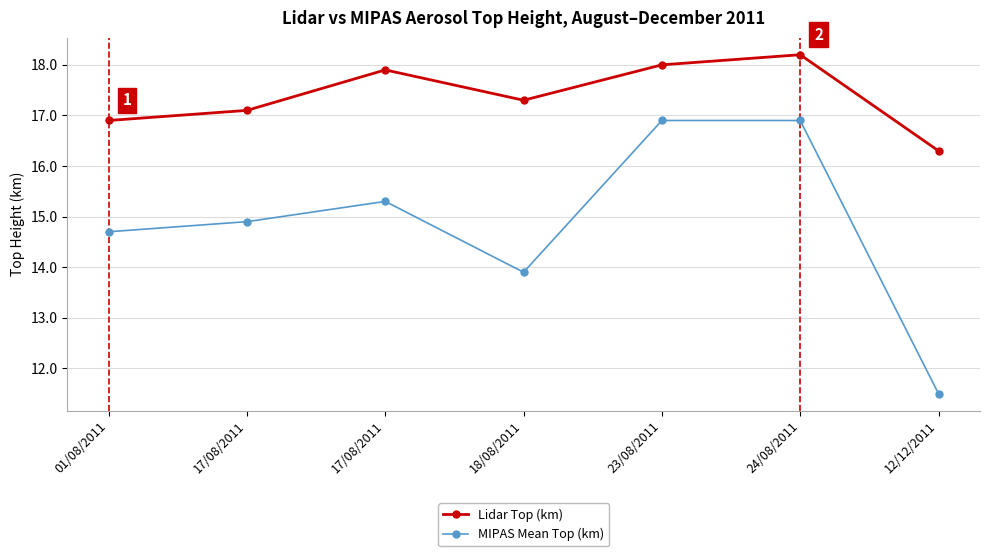

True or false: MIPAS Mean Top (km) and Lidar Top (km) cross at least once.

False